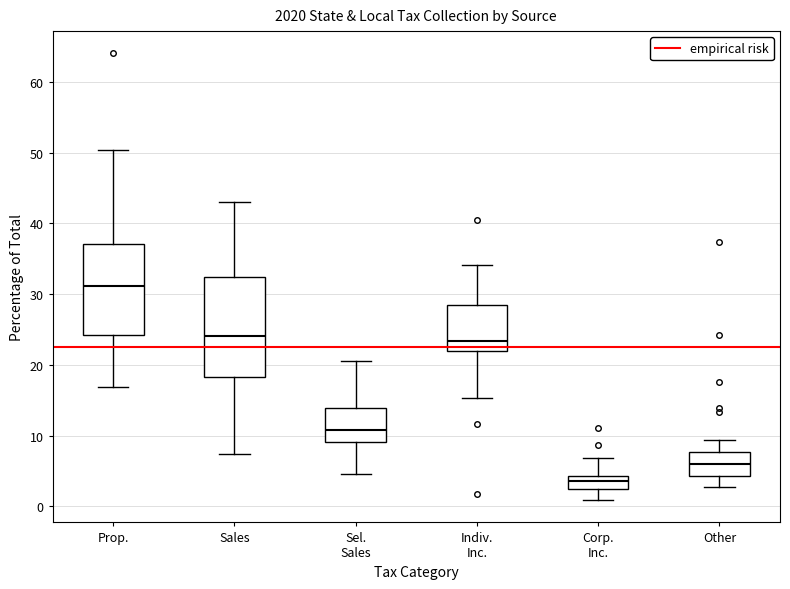

Reading left to right, read every box against the y-axis: the position of its median line, the range the box covers, and the ends of its whiskers. The values are not printed on the chart, so give them approximately, as read against the axis.

Prop.: median 31, box 24 to 37, whiskers 17 to 50
Sales: median 24, box 18 to 32, whiskers 7 to 43
Sel. Sales: median 11, box 9 to 14, whiskers 5 to 21
Indiv. Inc.: median 23, box 22 to 29, whiskers 15 to 34
Corp. Inc.: median 4 (inside the box), box 2 to 4, whiskers 1 to 7
Other: median 6, box 4 to 8, whiskers 3 to 9